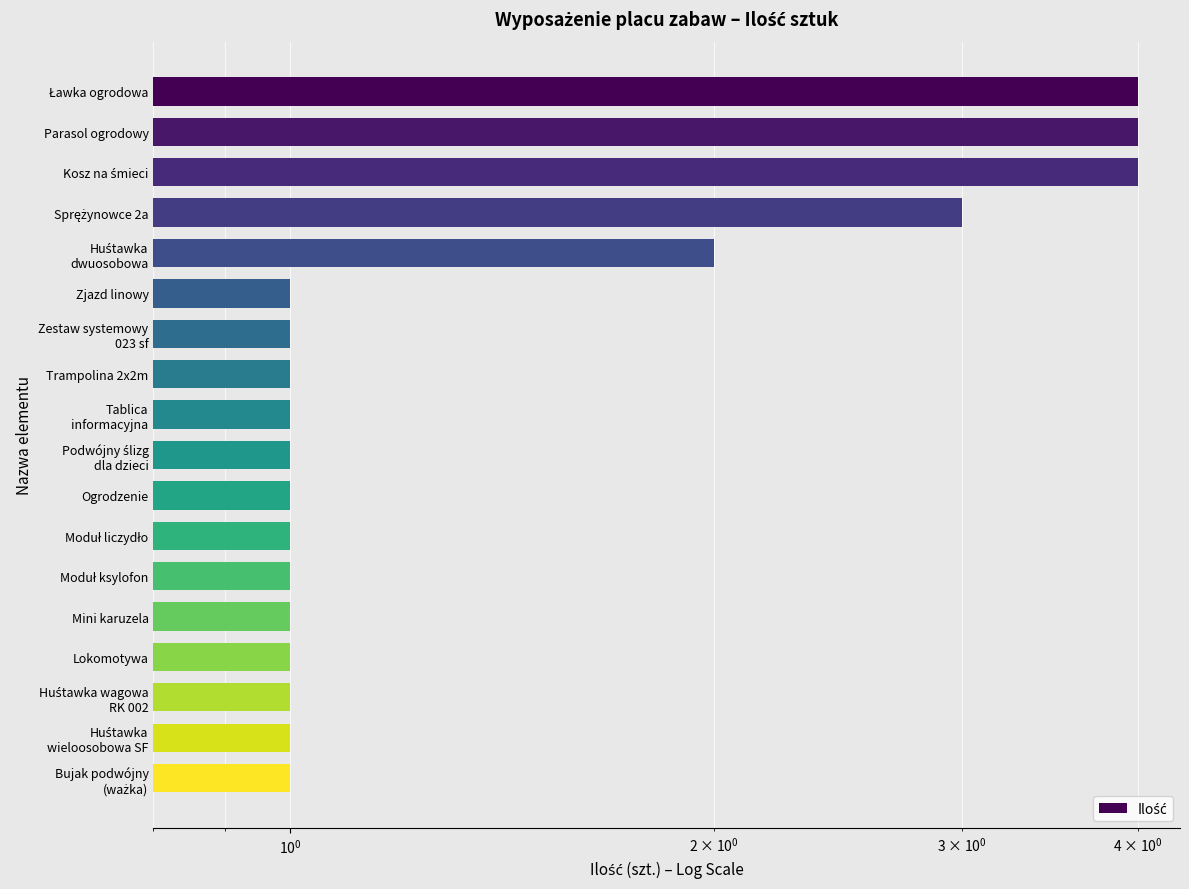

What is the difference between the maximum and minimum values?

3